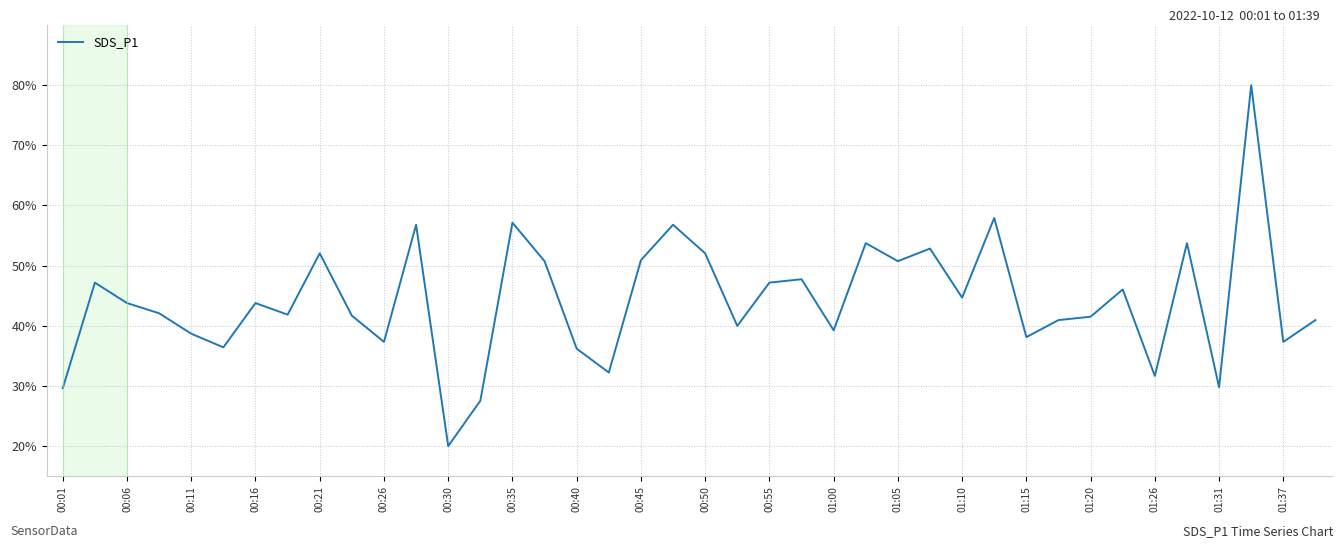

What is the difference between the maximum and minimum values?

60.0